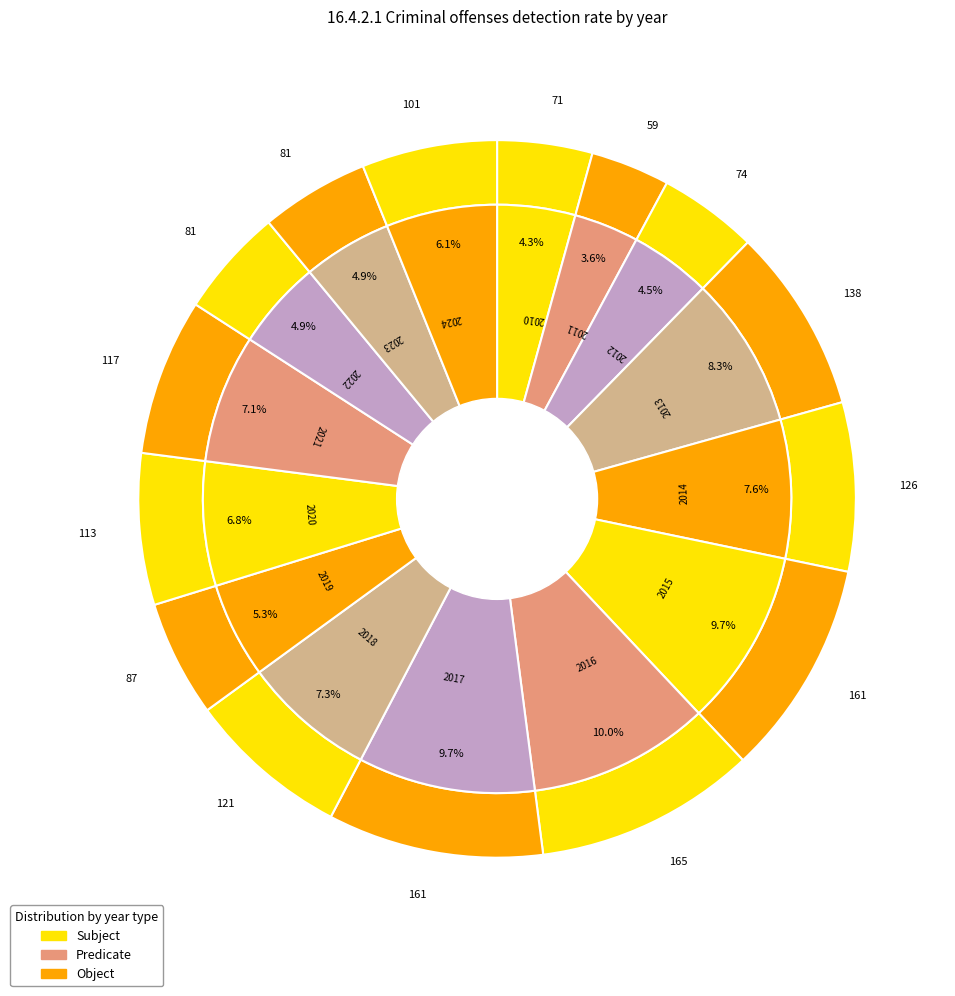

Count the number of slices in the pie.

15